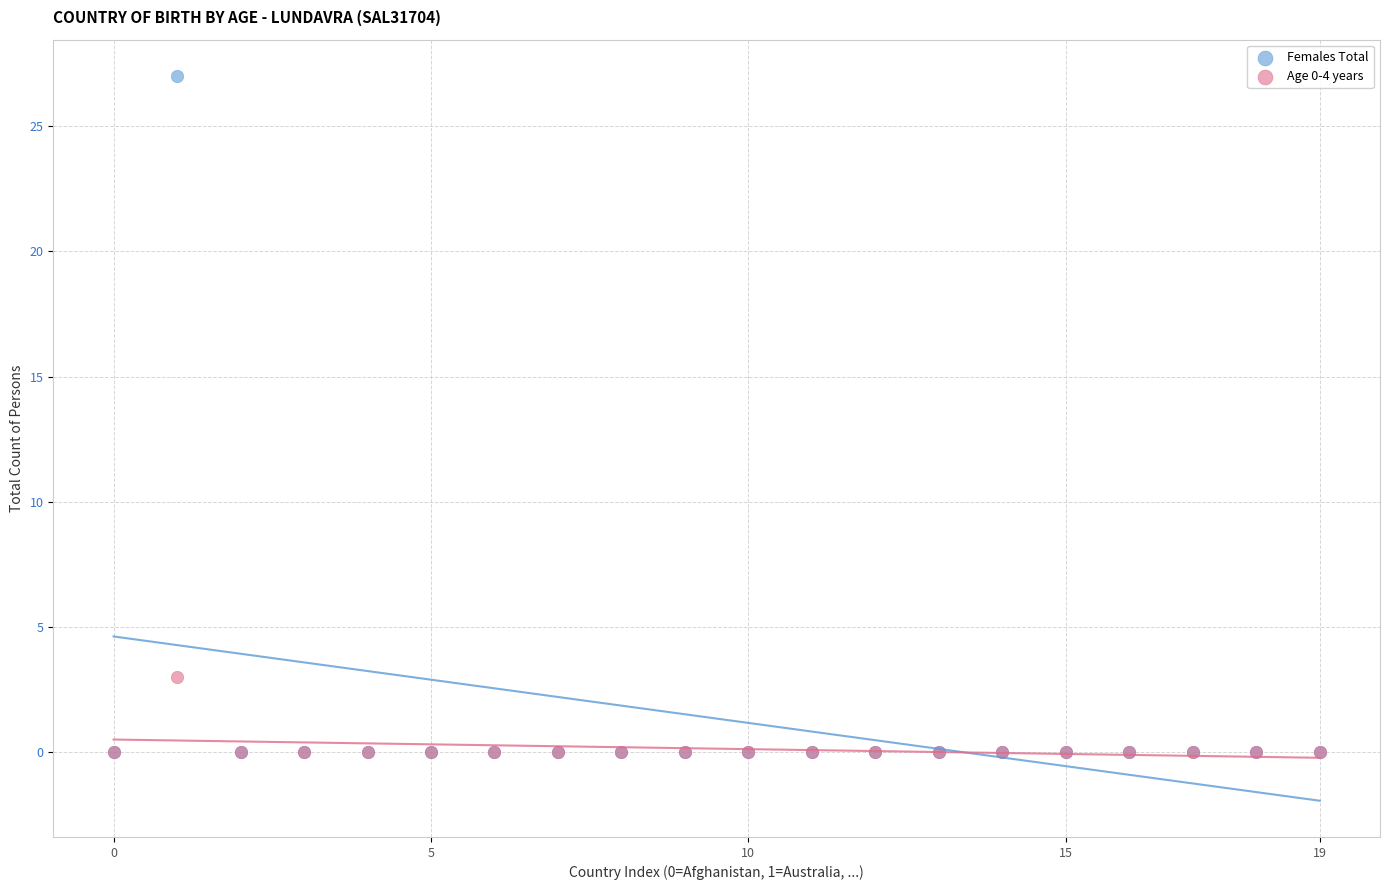

Across all series, what Y value is closest to 13?

3